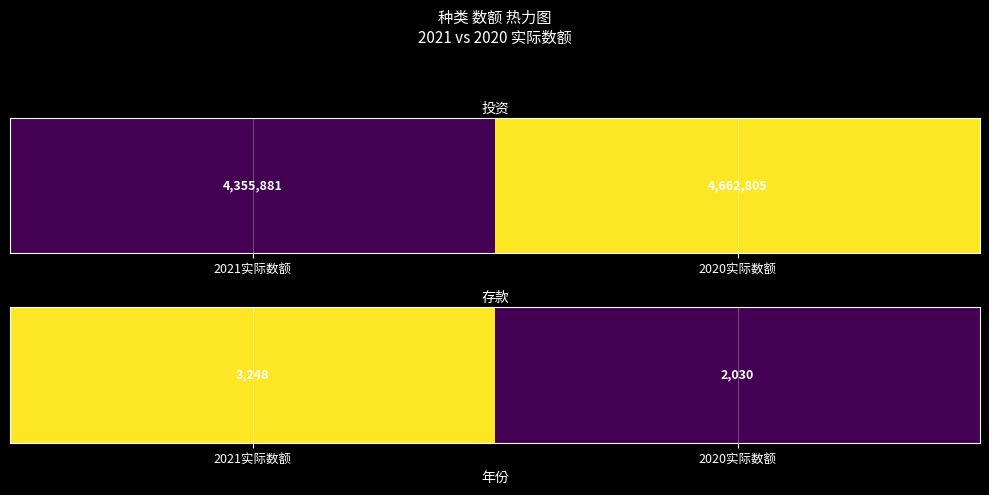

Count the values in the range 2030 to 3248.

2